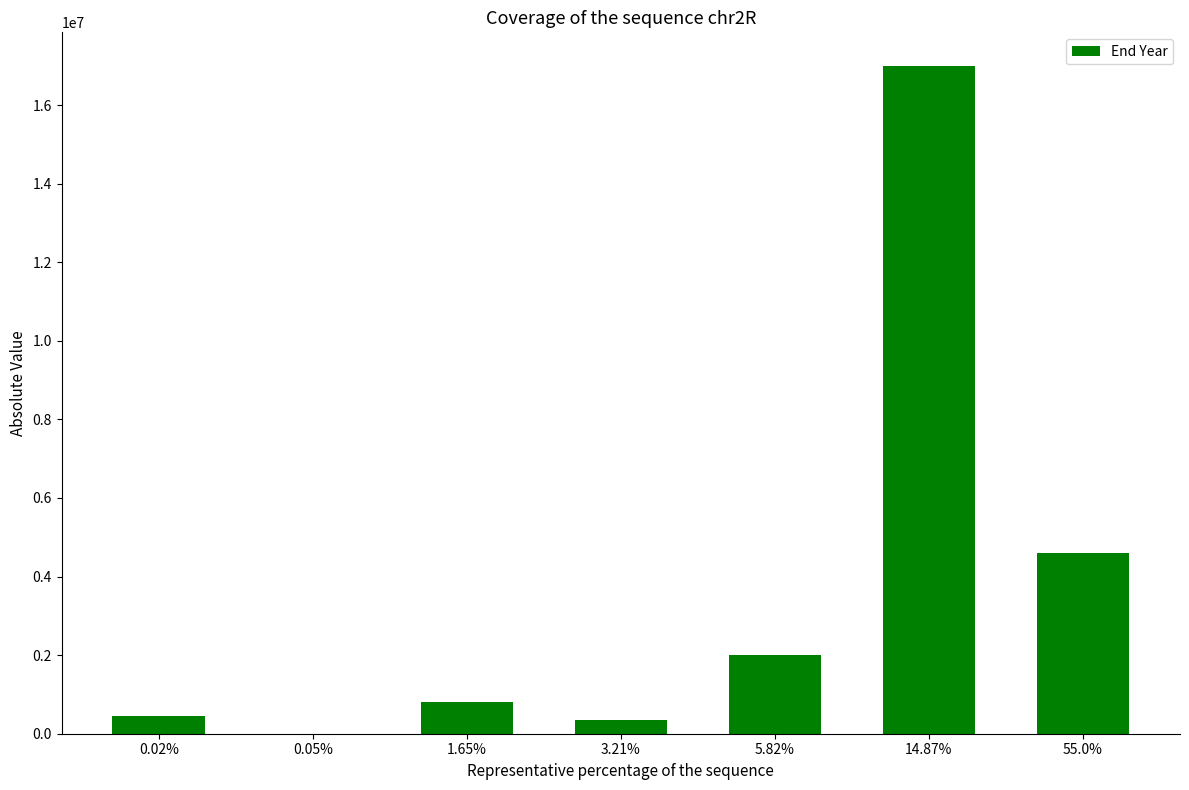

The value at 5.82% is 2000000. True or false?

True